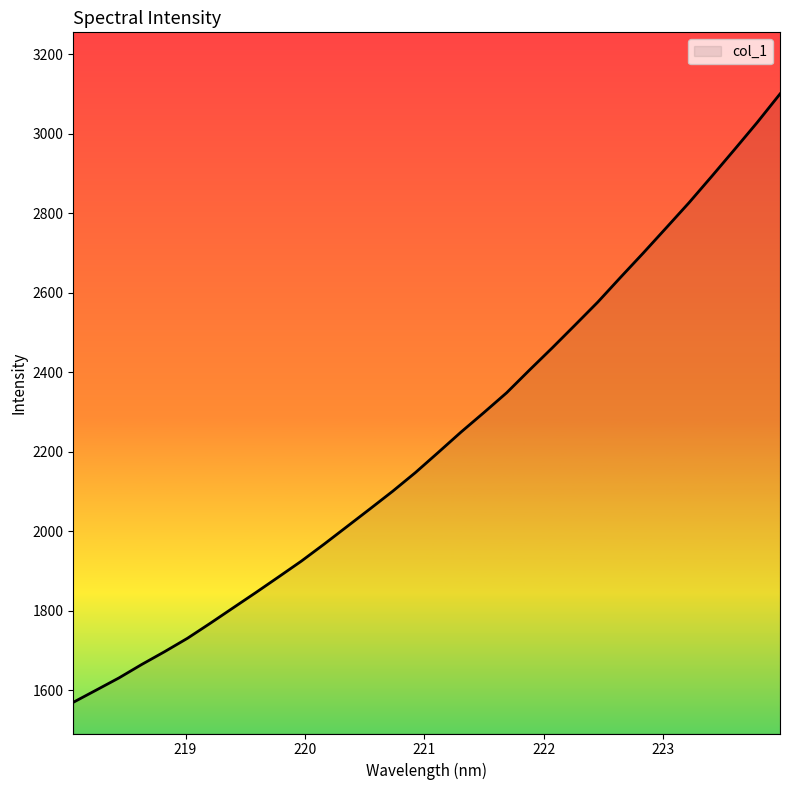

What is the difference between the maximum and minimum values?

1530.4